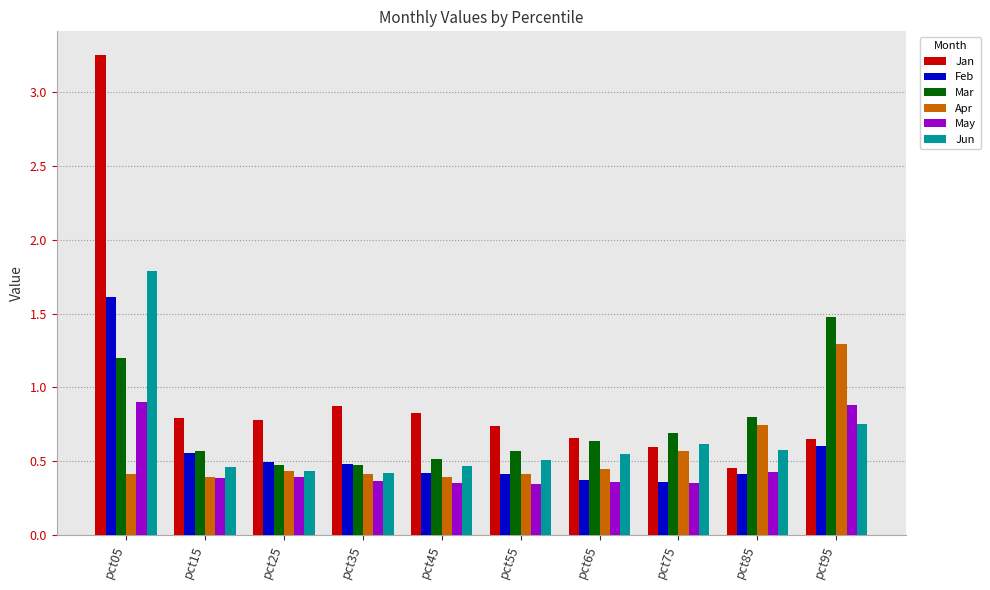

Is it true that Mar equals 0.8 at pct35?

False